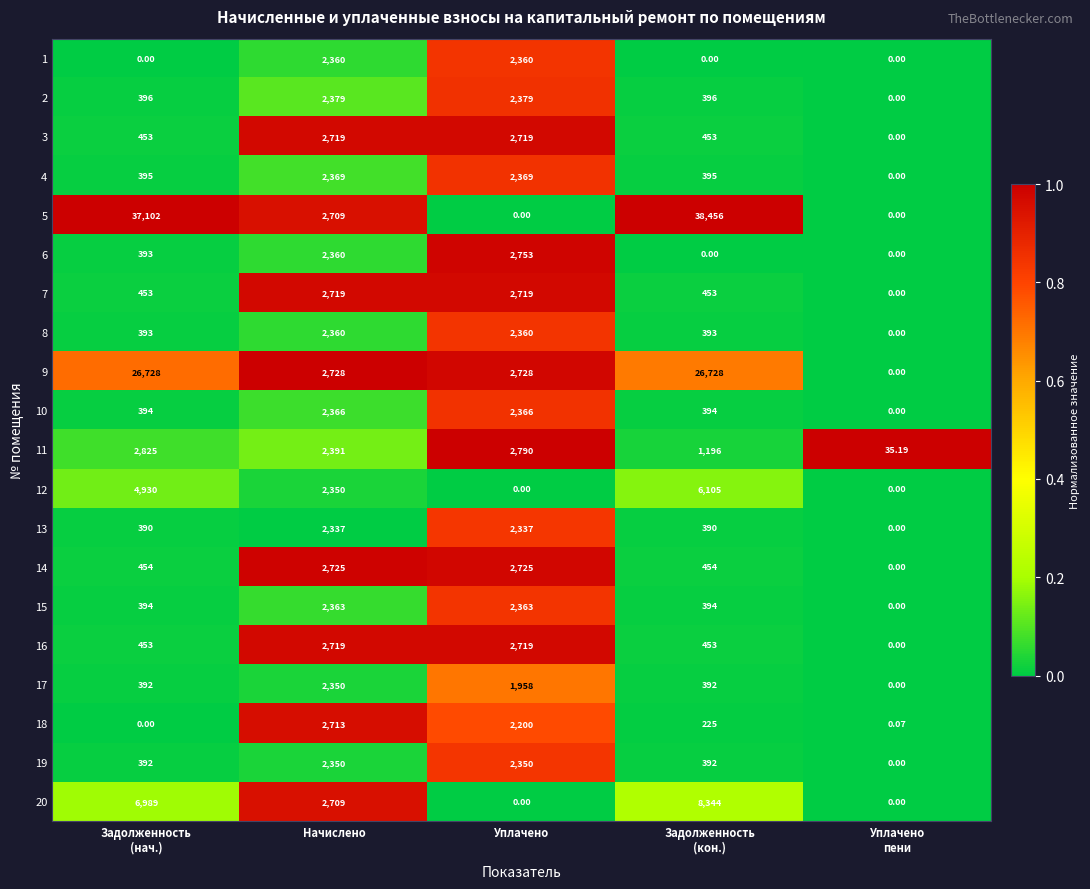

Where is 5 nearest to the value 19228?

Начислено